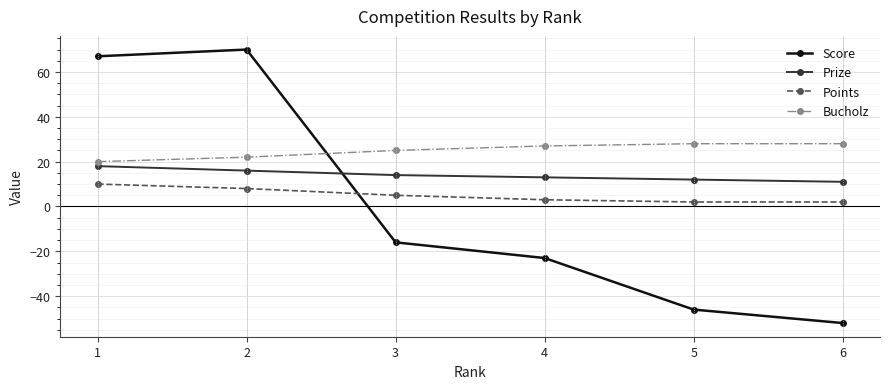

True or false: Prize and Points cross at least once.

False